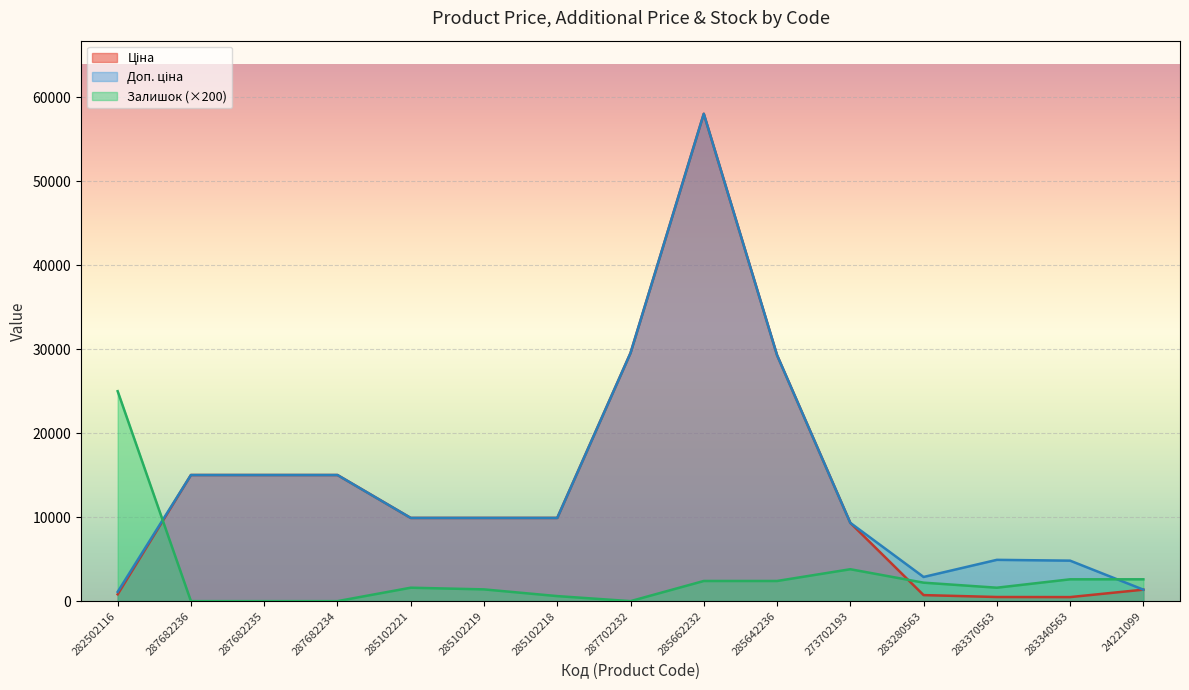

At which label does Залишок first exceed 1600?

282502116